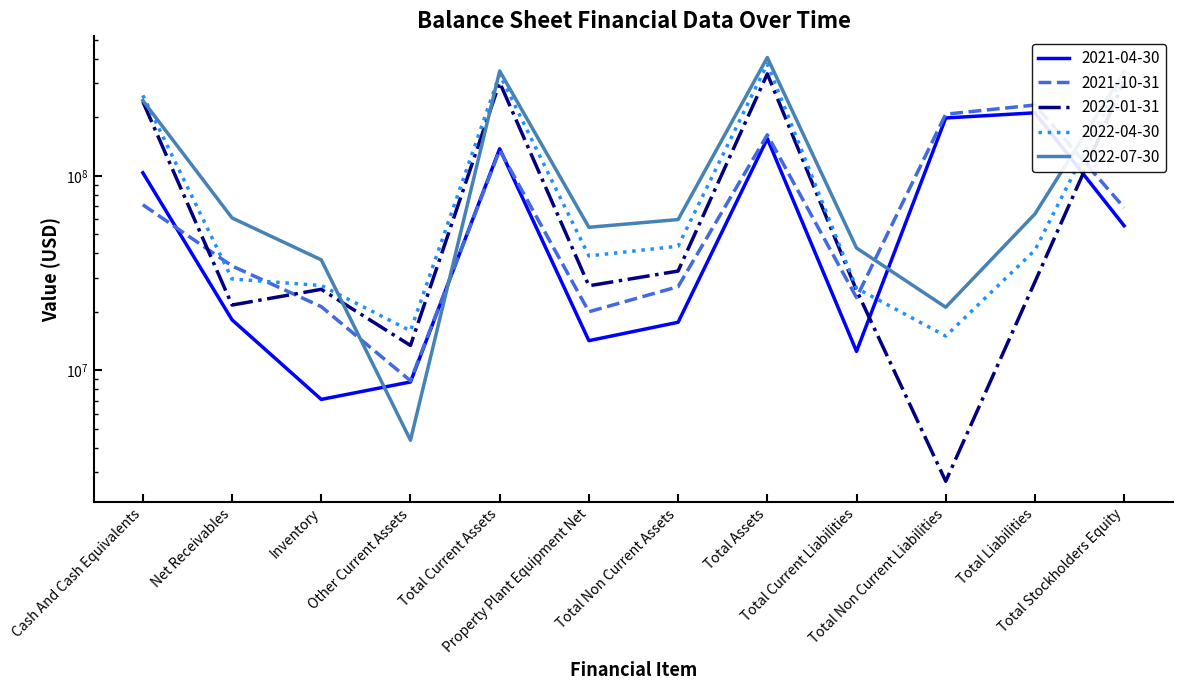

Is the value of 2022-01-31 at Total Non Current Liabilities greater than the value of 2022-07-30 at Total Assets?

No